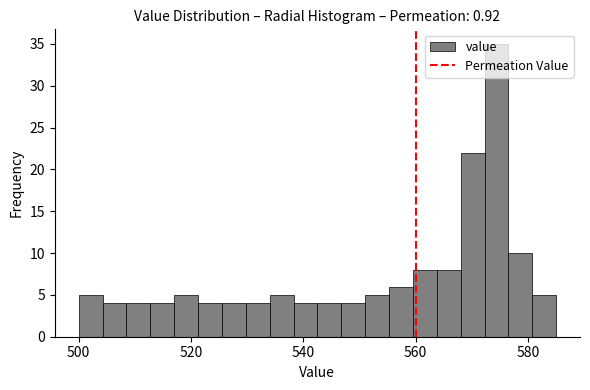

Read against the x-axis, roughly where is the centre of the tallest bar?

574